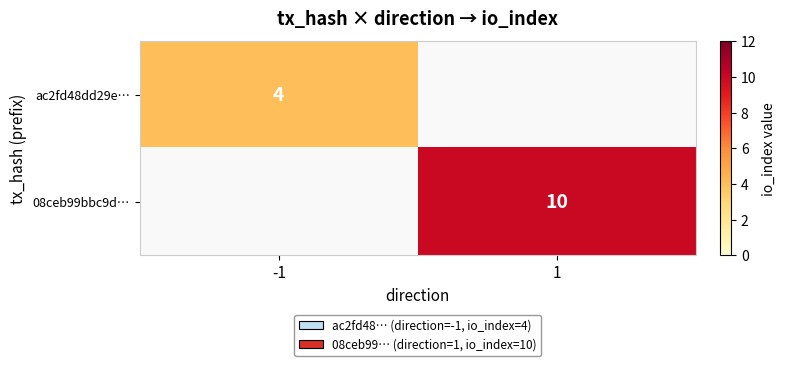

The value of 08ceb99bbc9d… at 1 is 10. True or false?

True